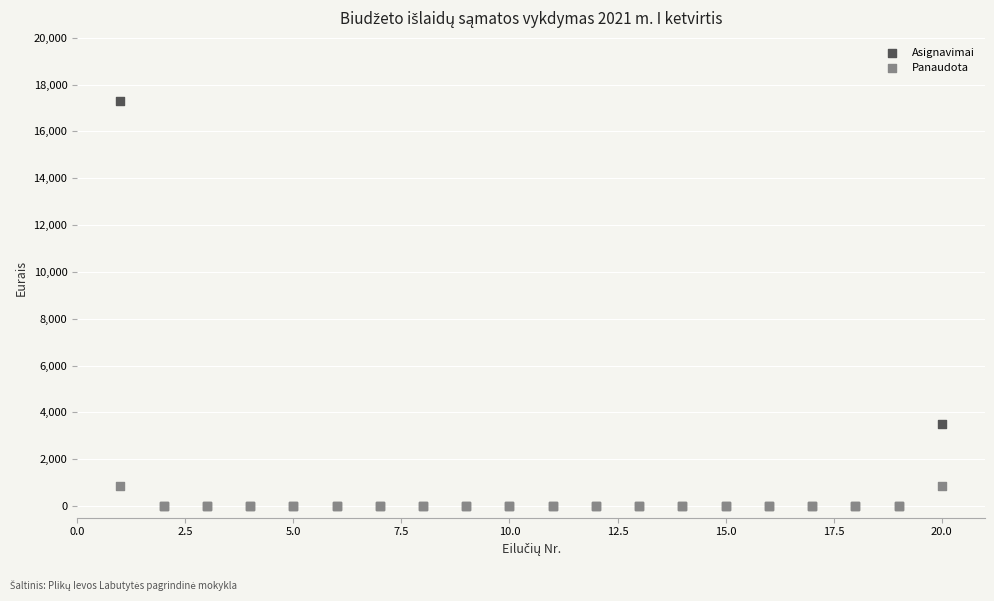

Across all series, what Y value is closest to 8650?

3500.0